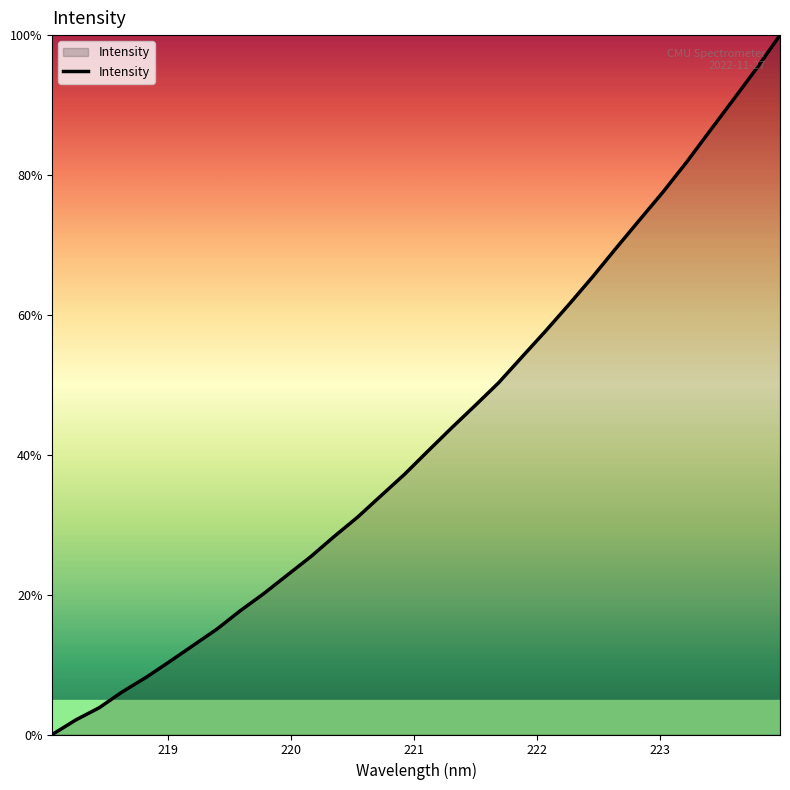

What is the maximum value shown in the chart?

100.0